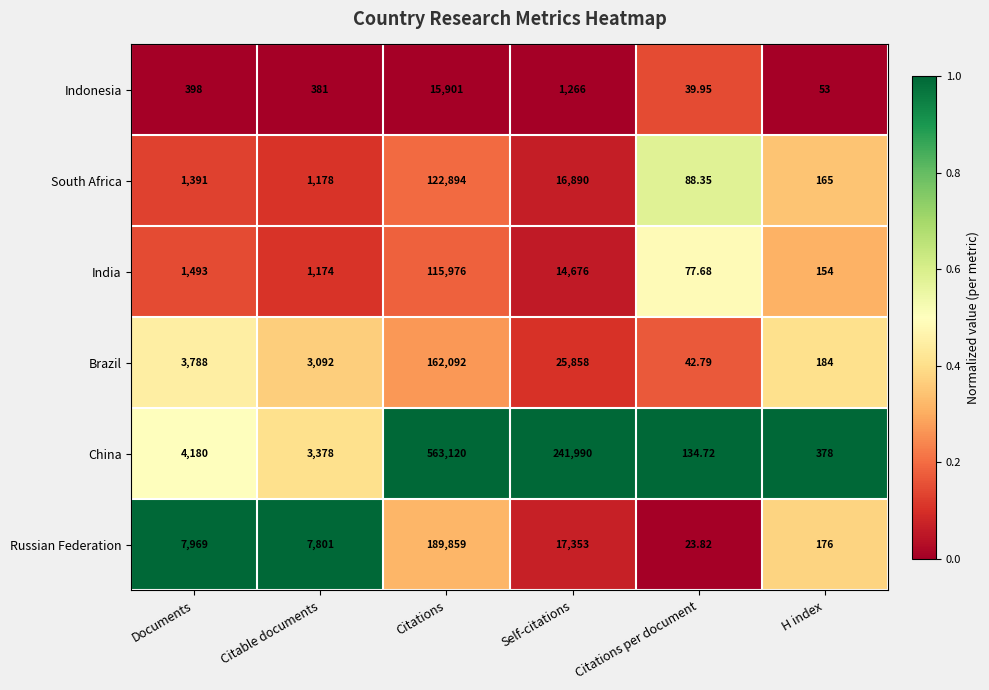

How many categories are shown in the chart?

6